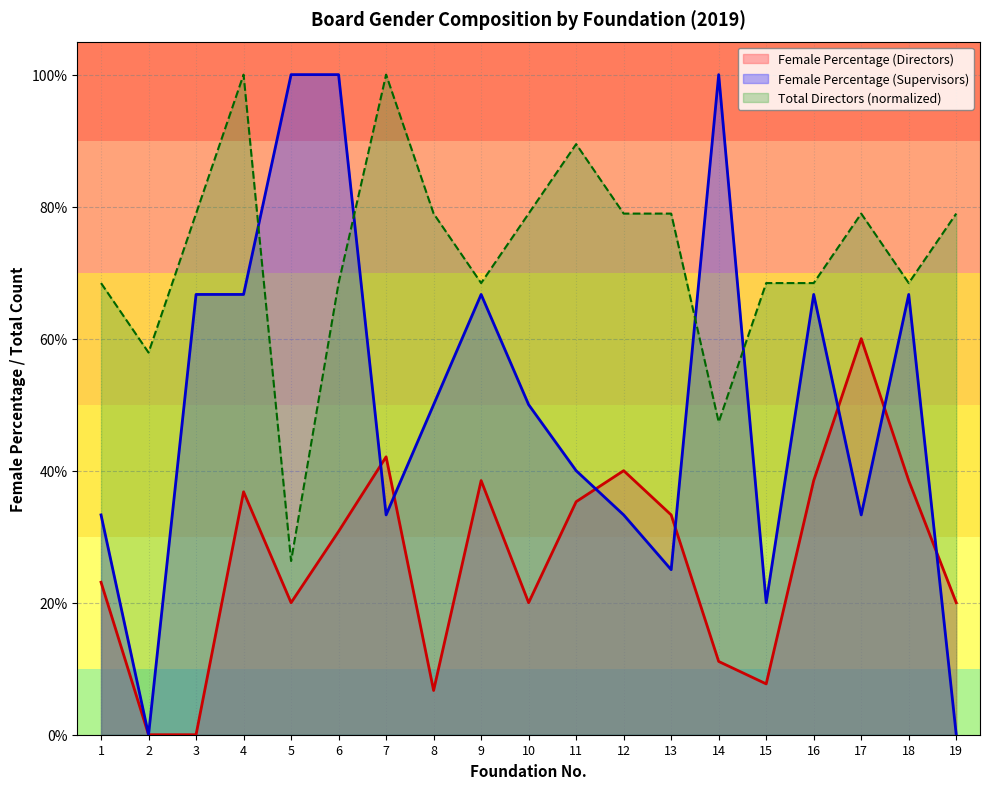

How many values in Female Percentage (Supervisors) are above zero?

17